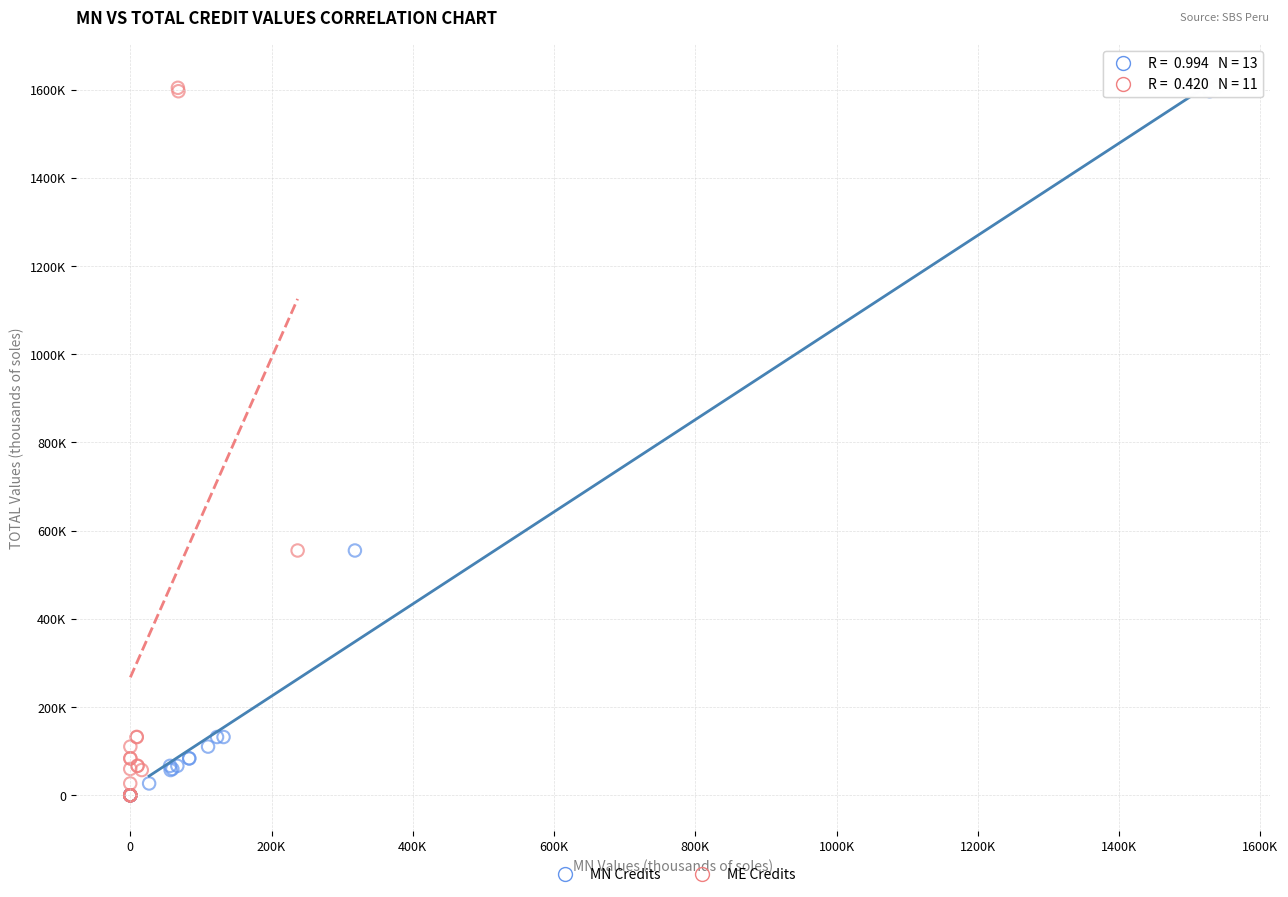

What are all the series names shown in the legend?

MN Credits, ME Credits